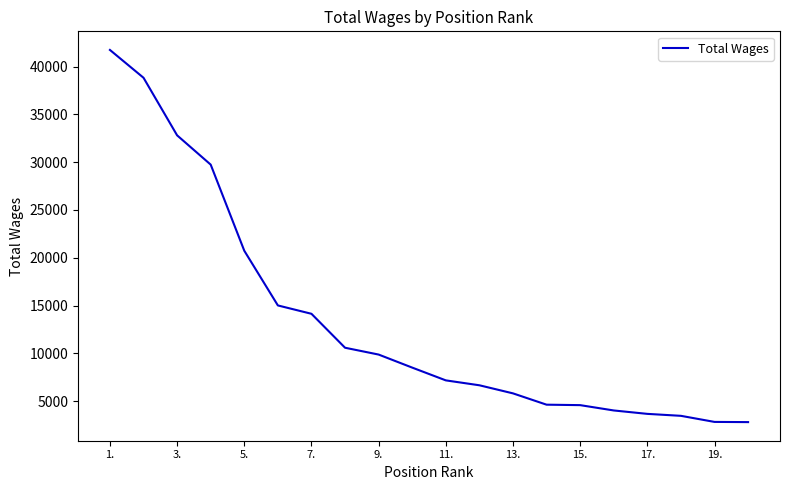

Is this an area chart (filled region under the line)?

No